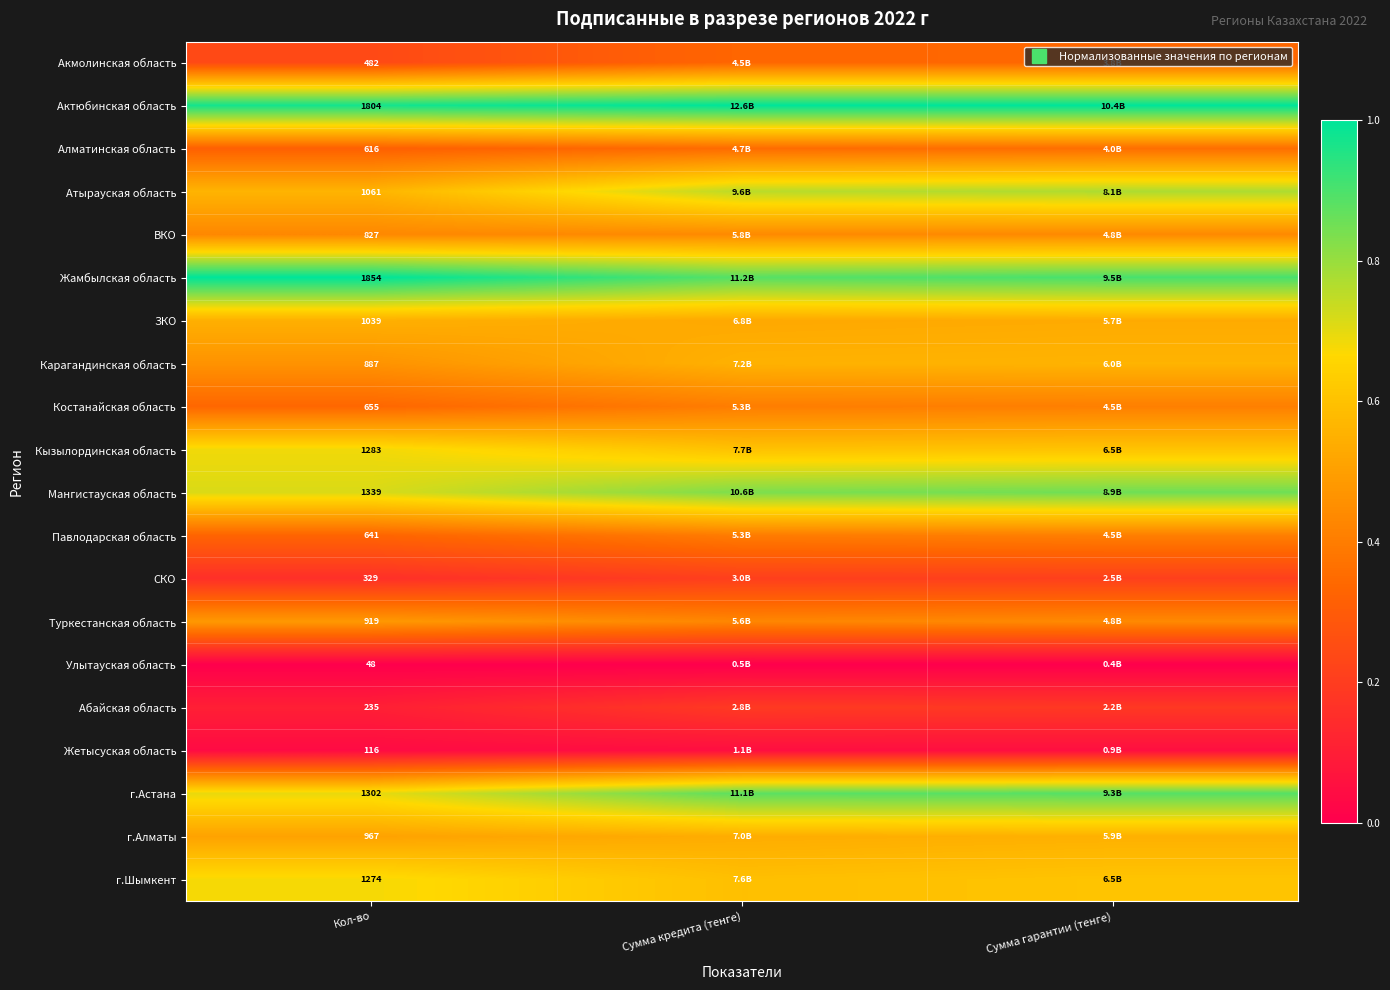

What is the spread (max minus min) of values at Кол-во?

1.0